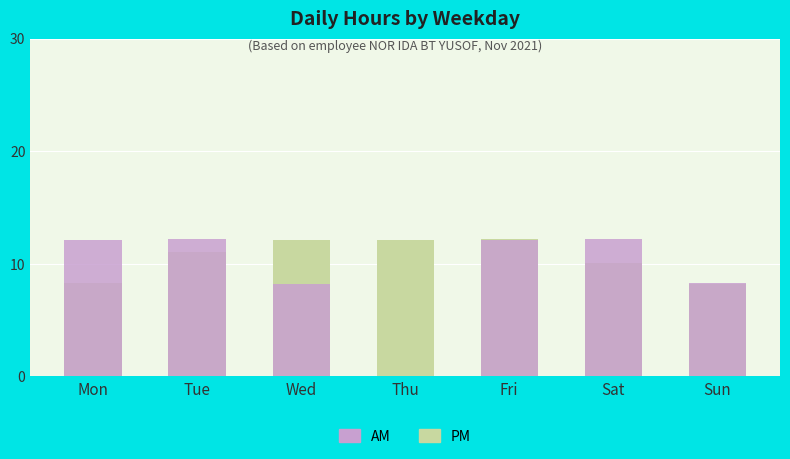

At which category is the sum across all series the highest?

Fri